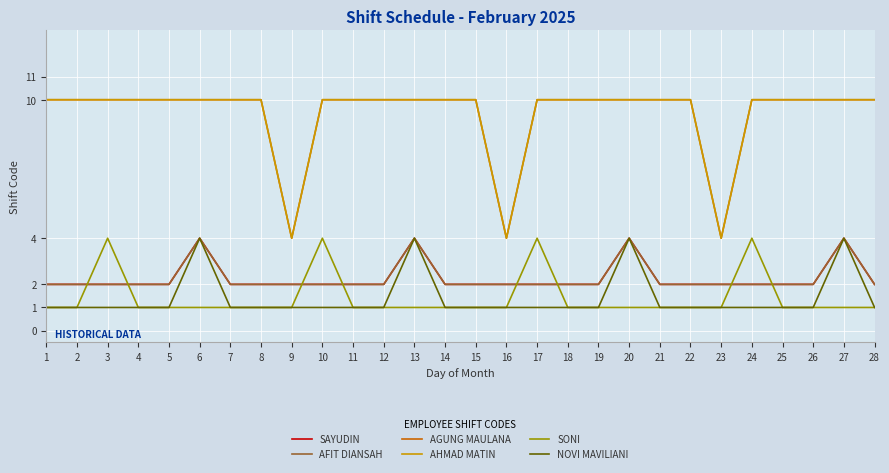

Reading left to right, what are all the values shown in this chart?

SAYUDIN: 2	2	2	2	2	4	2	2	2	2	2	2	4	2	2	2	2	2	2	4	2	2	2	2	2	2	4	2
AFIT DIANSAH: 2	2	2	2	2	4	2	2	2	2	2	2	4	2	2	2	2	2	2	4	2	2	2	2	2	2	4	2
AGUNG MAULANA: 10	10	10	10	10	10	10	10	4	10	10	10	10	10	10	4	10	10	10	10	10	10	4	10	10	10	10	10
AHMAD MATIN: 10	10	10	10	10	10	10	10	4	10	10	10	10	10	10	4	10	10	10	10	10	10	4	10	10	10	10	10
SONI: 1	1	4	1	1	1	1	1	1	4	1	1	1	1	1	1	4	1	1	1	1	1	1	4	1	1	1	1
NOVI MAVILIANI: 1	1	1	1	1	4	1	1	1	1	1	1	4	1	1	1	1	1	1	4	1	1	1	1	1	1	4	1